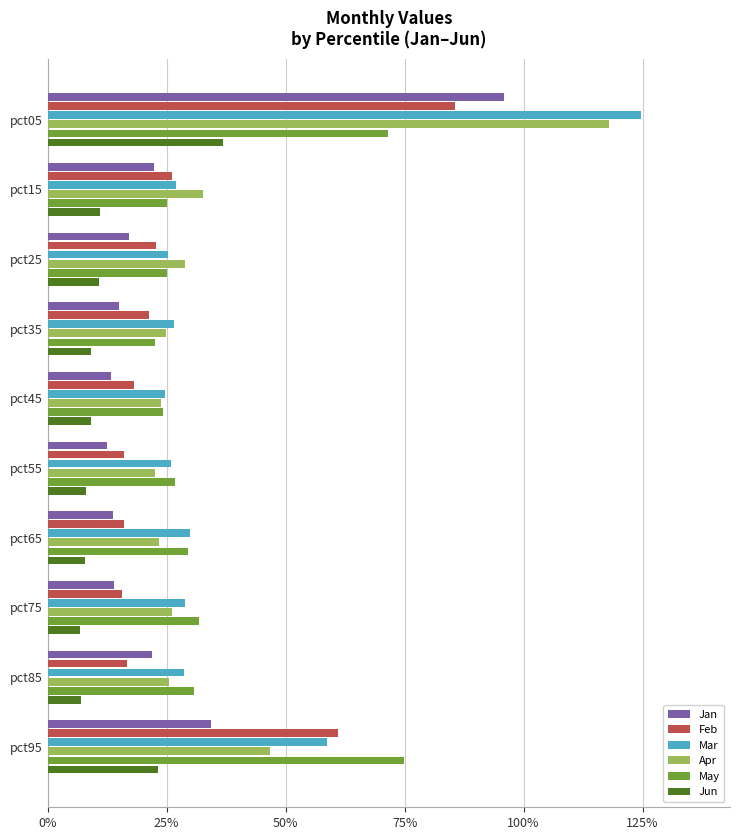

How many distinct data groups are displayed?

6